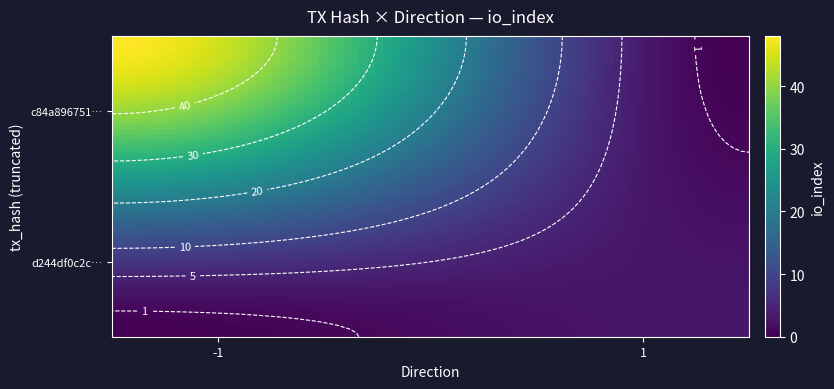

Is the value of d244df0c2c93a426d661a3eab735b118c971b66 at io_index greater than the value of c84a89675166c91392be97b2f300b3da8b3b96e at direction?

Yes